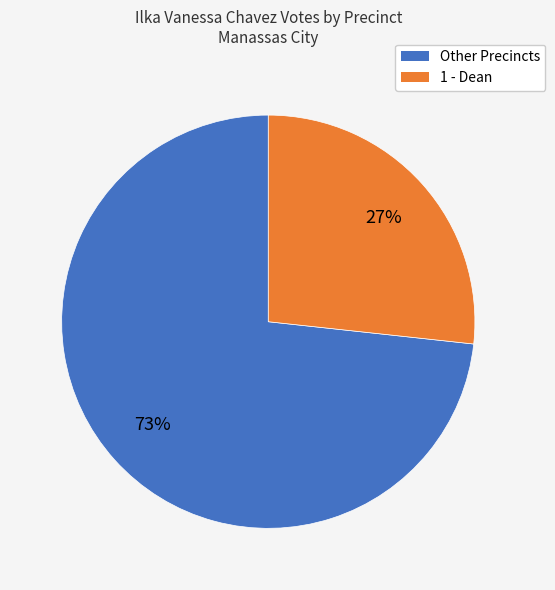

To the nearest percent, what is the average slice percentage?

50%